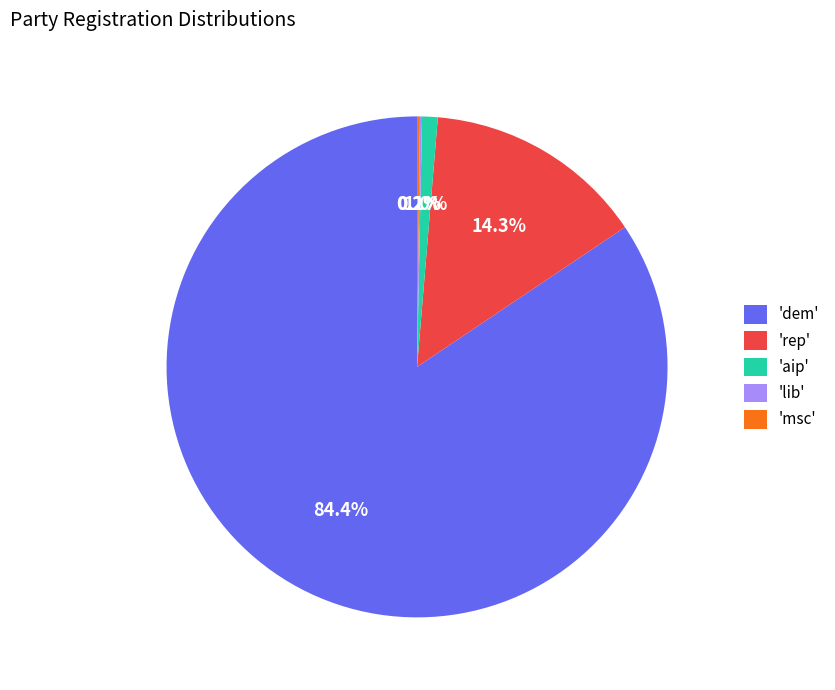

Between 'aip' and 'rep', which is larger?

'rep'